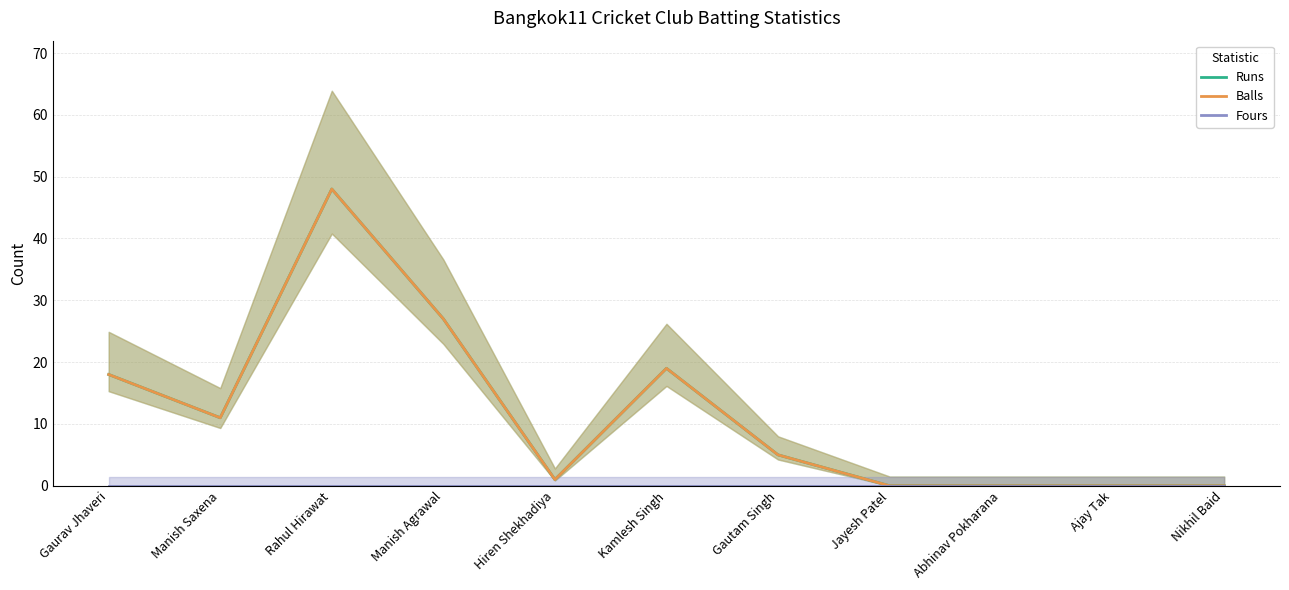

Rank the categories by Runs value from highest to lowest.

Rahul Hirawat, Manish Agrawal, Kamlesh Singh, Gaurav Jhaveri, Manish Saxena, Gautam Singh, Hiren Shekhadiya, Jayesh Patel, Abhinav Pokharana, Ajay Tak, Nikhil Baid